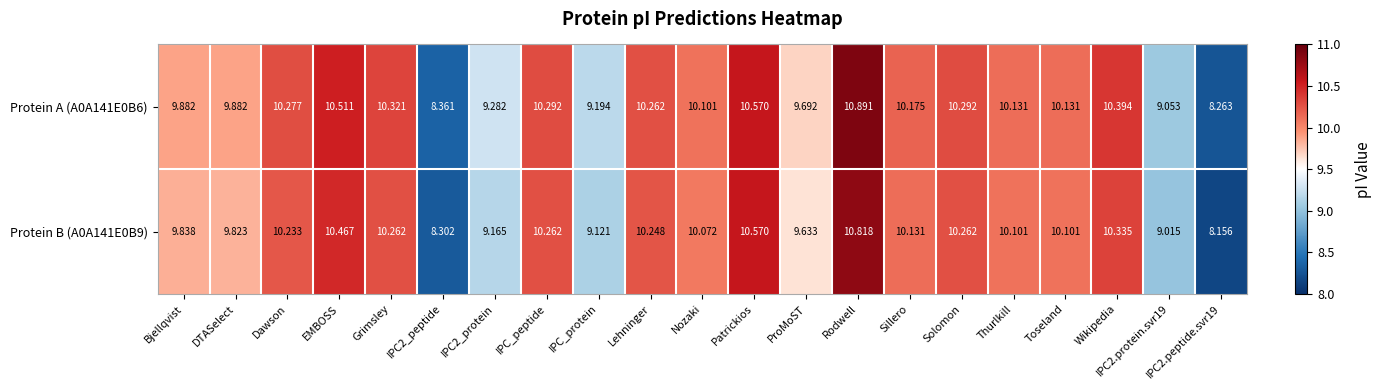

At which category is the sum across all series the highest?

Rodwell